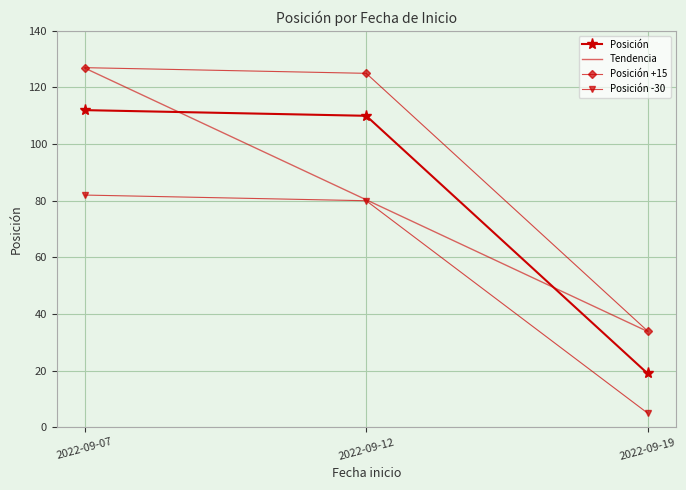

What is the change in value from 2022-09-07 to 2022-09-12?

-2